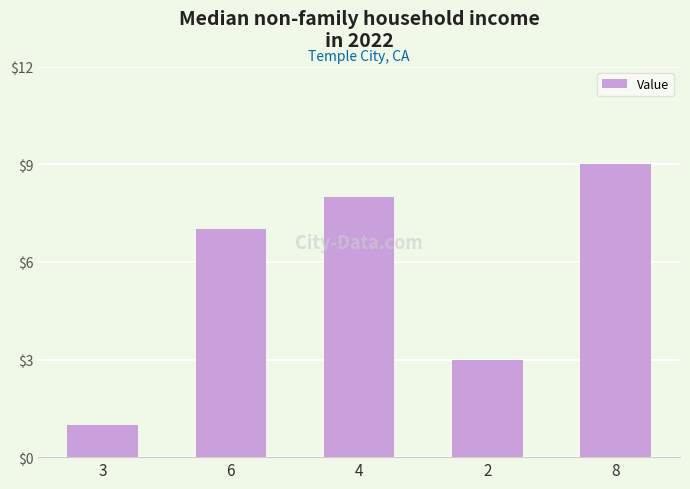

What position from the left is 6?

2